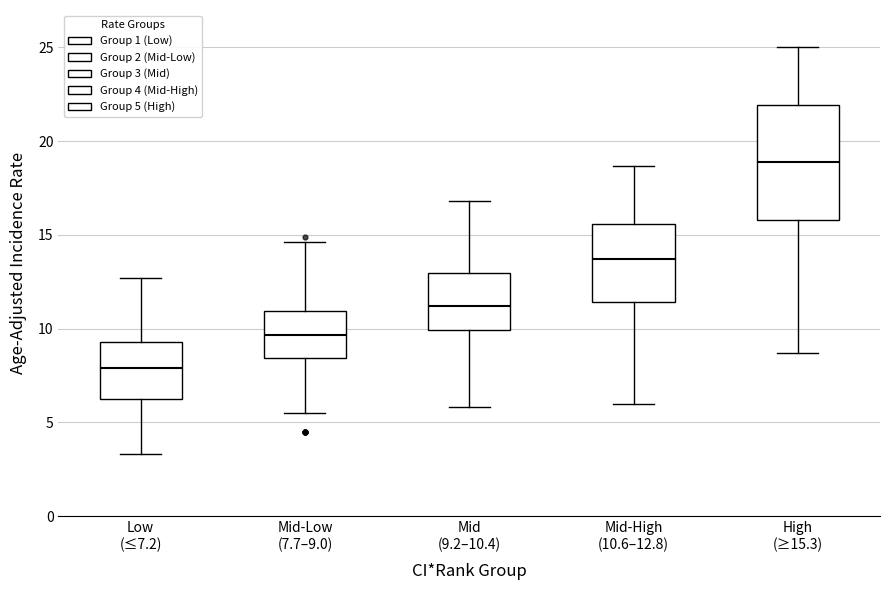

Where is the upper edge of the box for Mid-High (10.6–12.8) on the y-axis? The values are not printed on the chart, so give them approximately, as read against the axis.

15.5